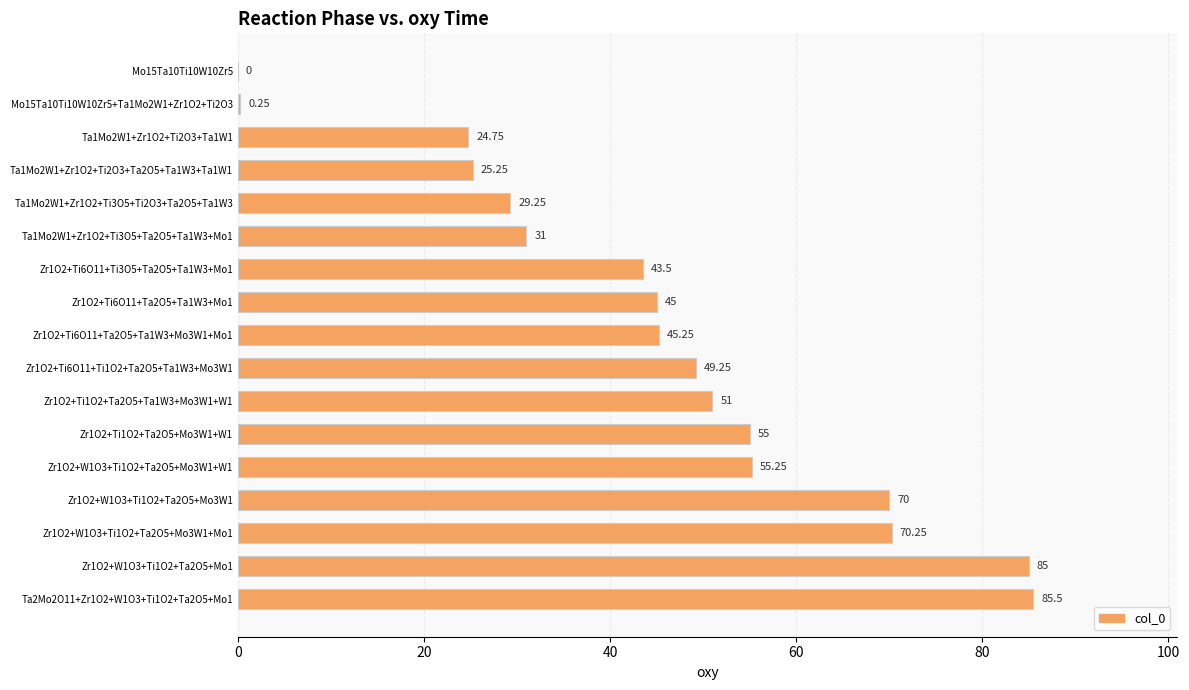

Between Zr1O2+W1O3+Ti1O2+Ta2O5+Mo3W1 and Zr1O2+Ti6O11+Ta2O5+Ta1W3+Mo1, which is larger?

Zr1O2+W1O3+Ti1O2+Ta2O5+Mo3W1